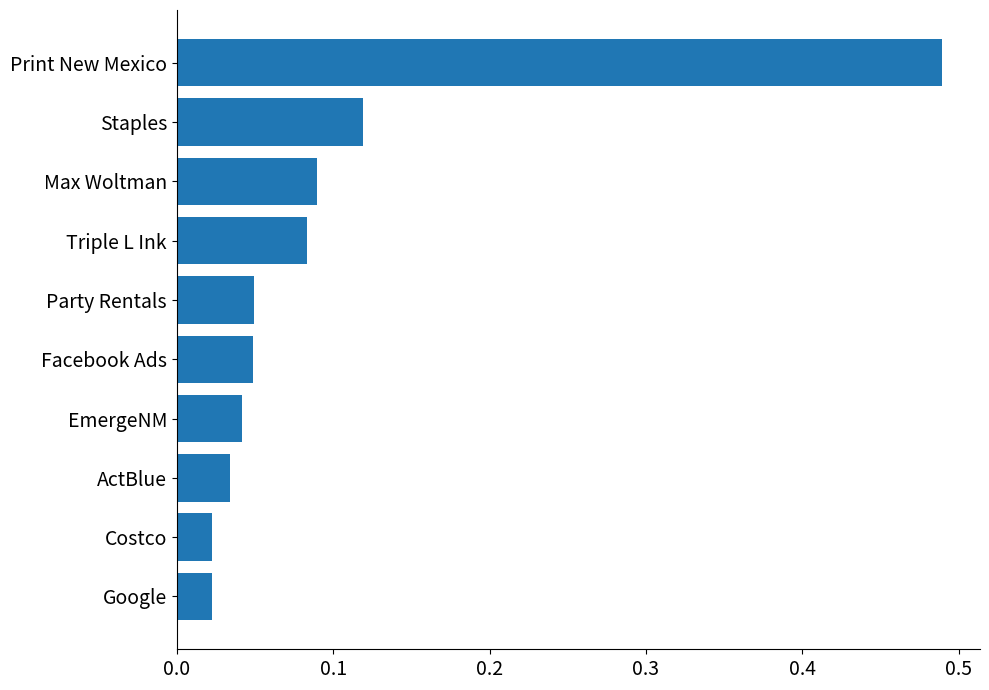

The value at Print New Mexico is 0.1. True or false?

False